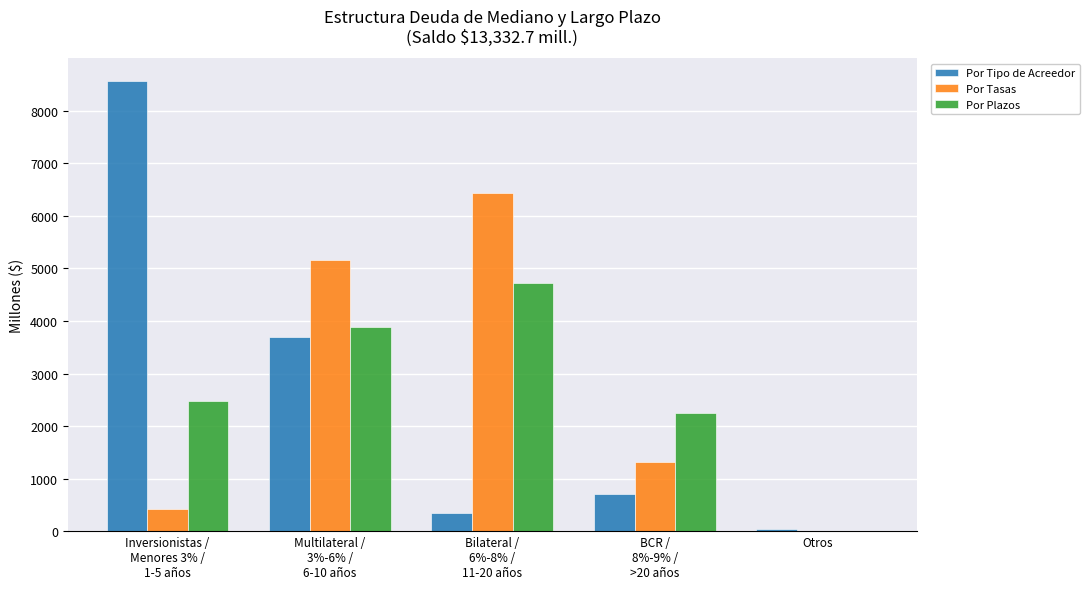

What are all the series names shown in the legend?

Por Tipo de Acreedor, Por Tasas, Por Plazos